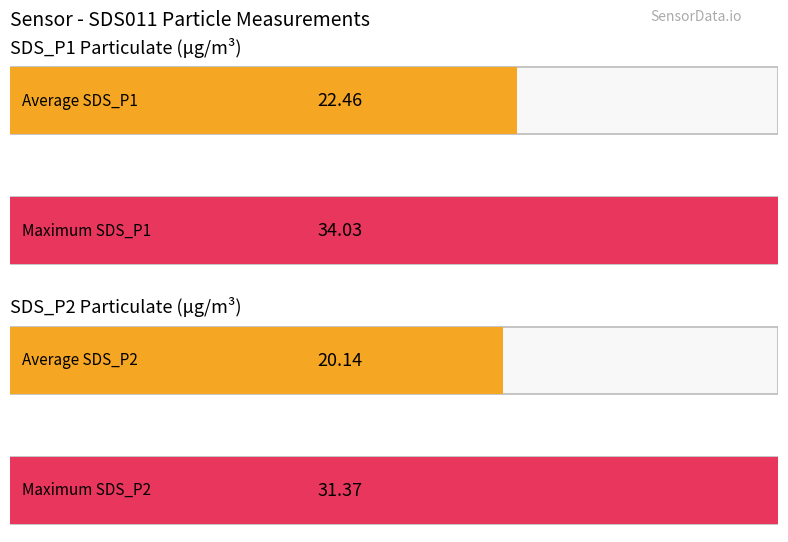

What are all the series names shown in the legend?

SDS_P1, SDS_P2